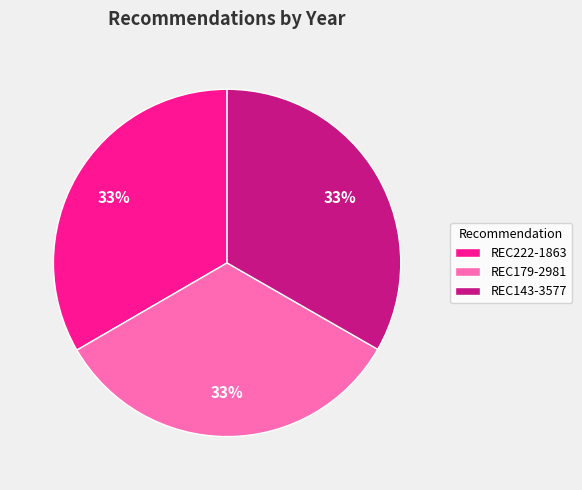

Do REC143-3577 and REC179-2981 together represent more than half of the pie?

Yes